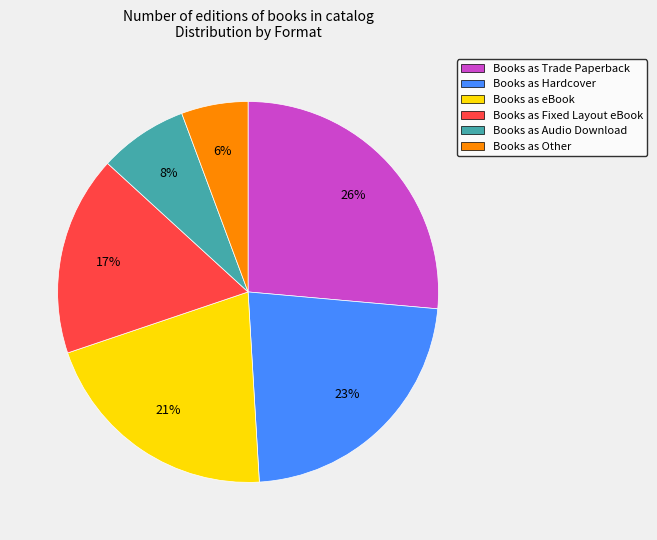

Which category has the smallest portion of the pie?

Books as Other